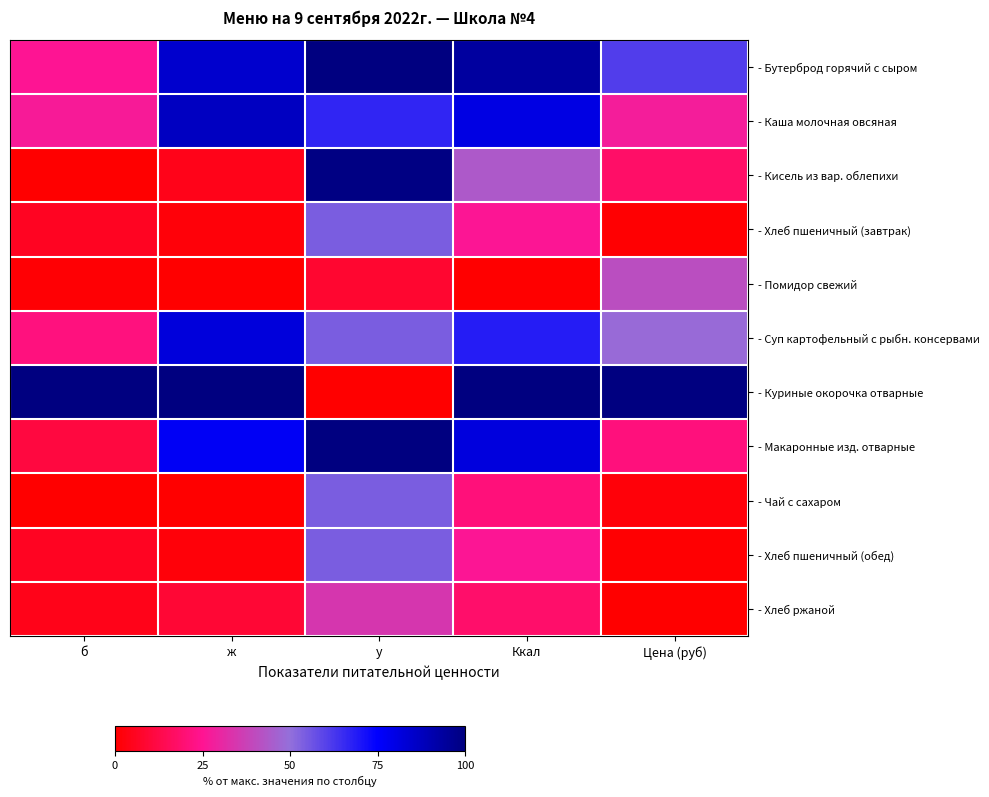

Which series has the largest total across all categories?

- Куриные окорочка отварные